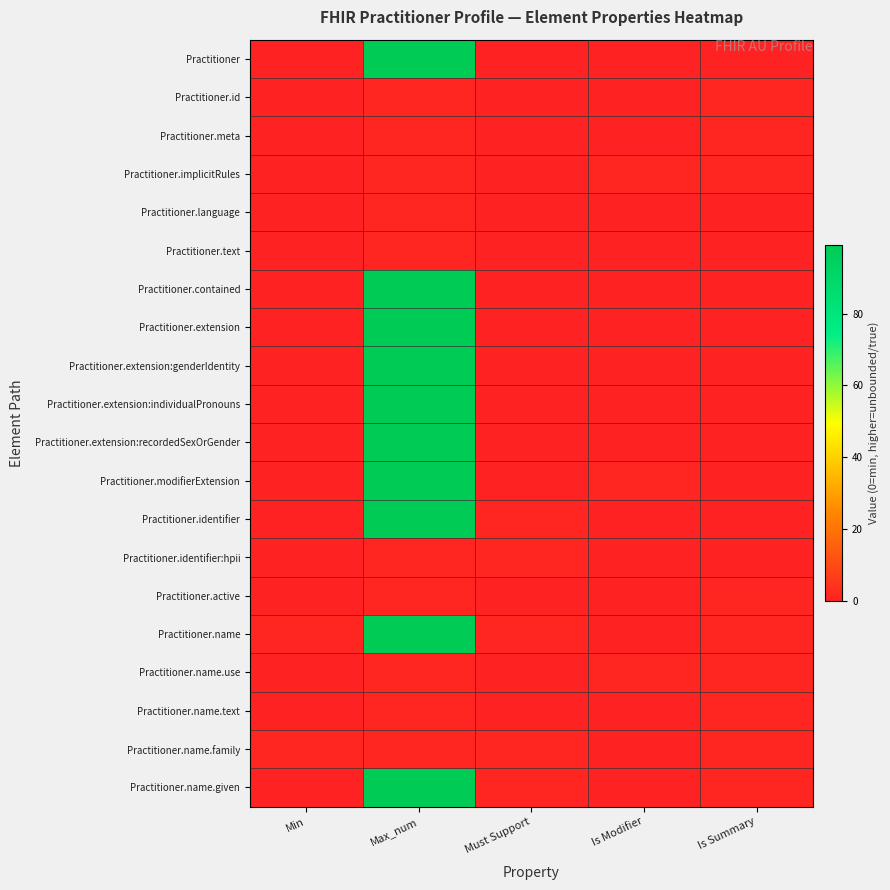

Reading left to right, transcribe all the data shown in this chart.

Practitioner: Min=0	Max_num=99	Must Support=0	Is Modifier=0	Is Summary=0
Practitioner.id: Min=0	Max_num=1	Must Support=0	Is Modifier=0	Is Summary=1
Practitioner.meta: Min=0	Max_num=1	Must Support=0	Is Modifier=0	Is Summary=1
Practitioner.implicitRules: Min=0	Max_num=1	Must Support=0	Is Modifier=1	Is Summary=1
Practitioner.language: Min=0	Max_num=1	Must Support=0	Is Modifier=0	Is Summary=0
Practitioner.text: Min=0	Max_num=1	Must Support=0	Is Modifier=0	Is Summary=0
Practitioner.contained: Min=0	Max_num=99	Must Support=0	Is Modifier=0	Is Summary=0
Practitioner.extension: Min=0	Max_num=99	Must Support=0	Is Modifier=0	Is Summary=0
Practitioner.extension:genderIdentity: Min=0	Max_num=99	Must Support=0	Is Modifier=0	Is Summary=0
Practitioner.extension:individualPronouns: Min=0	Max_num=99	Must Support=0	Is Modifier=0	Is Summary=0
Practitioner.extension:recordedSexOrGender: Min=0	Max_num=99	Must Support=0	Is Modifier=0	Is Summary=0
Practitioner.modifierExtension: Min=0	Max_num=99	Must Support=0	Is Modifier=1	Is Summary=0
Practitioner.identifier: Min=0	Max_num=99	Must Support=1	Is Modifier=0	Is Summary=0
Practitioner.identifier:hpii: Min=0	Max_num=1	Must Support=1	Is Modifier=0	Is Summary=0
Practitioner.active: Min=0	Max_num=1	Must Support=0	Is Modifier=0	Is Summary=1
Practitioner.name: Min=1	Max_num=99	Must Support=1	Is Modifier=0	Is Summary=1
Practitioner.name.use: Min=0	Max_num=1	Must Support=0	Is Modifier=1	Is Summary=1
Practitioner.name.text: Min=0	Max_num=1	Must Support=0	Is Modifier=0	Is Summary=1
Practitioner.name.family: Min=1	Max_num=1	Must Support=1	Is Modifier=0	Is Summary=1
Practitioner.name.given: Min=0	Max_num=99	Must Support=1	Is Modifier=0	Is Summary=1